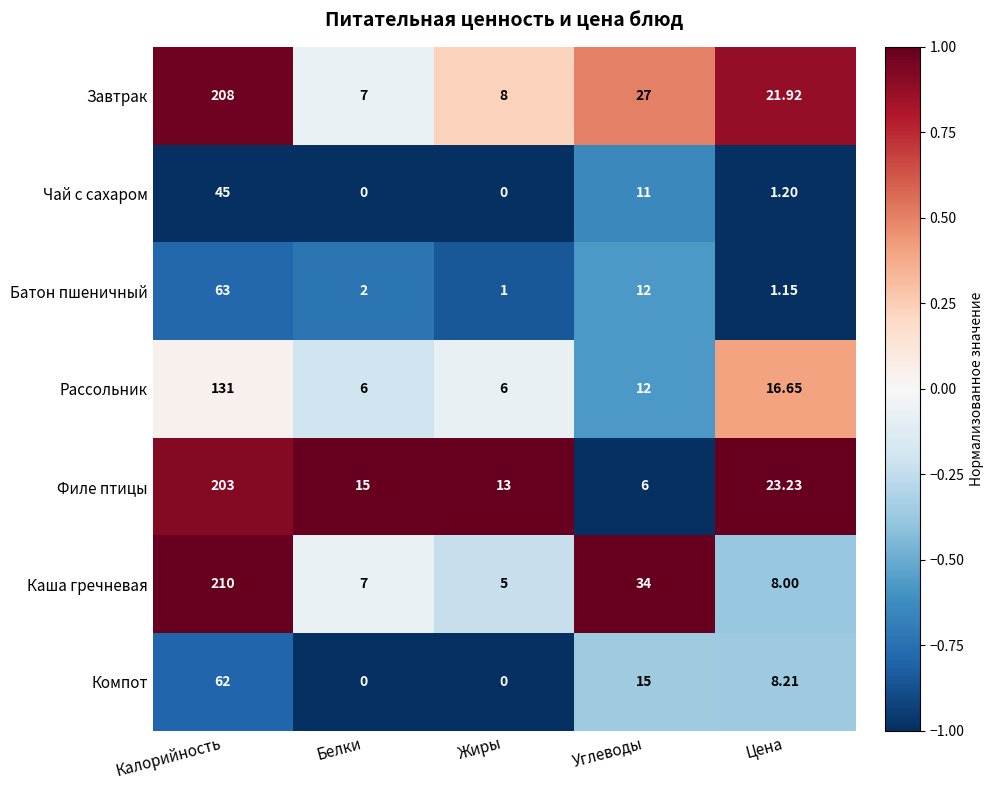

At how many categories does at least one series exceed 0?

5